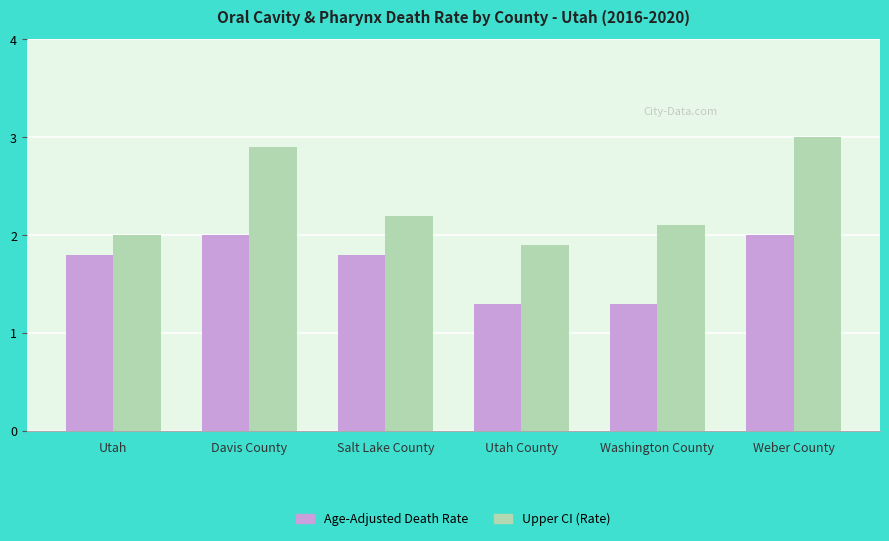

Count the Age-Adjusted Death Rate values in the range 1 to 2.

6